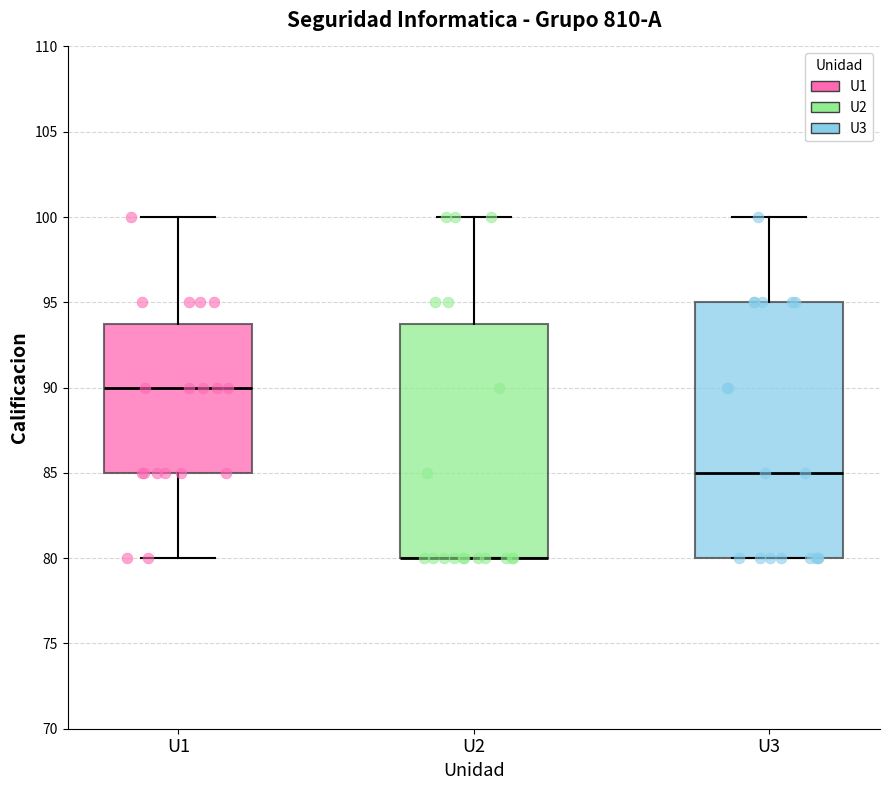

Reading left to right, transcribe this box plot: for each box, give where its median line is, the range the box spans, and where its two whiskers end, as read against the y-axis. The values are not printed on the chart, so give them approximately, as read against the axis.

U1: median 90, box 85 to 94, whiskers 80 to 100
U2: median 80 (drawn on the box's lower edge), box 80 to 94, whiskers 80 to 100
U3: median 85, box 80 to 95, whiskers 80 to 100